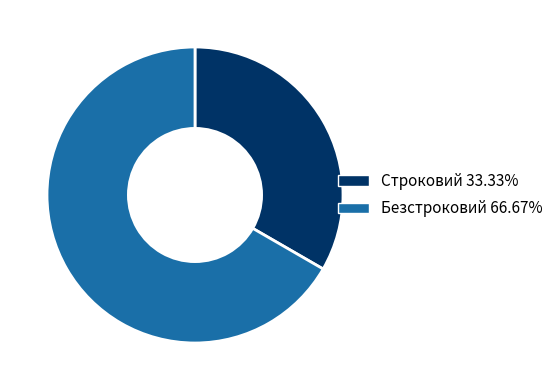

Rank the categories by value from lowest to highest.

Строковий, Безстроковий